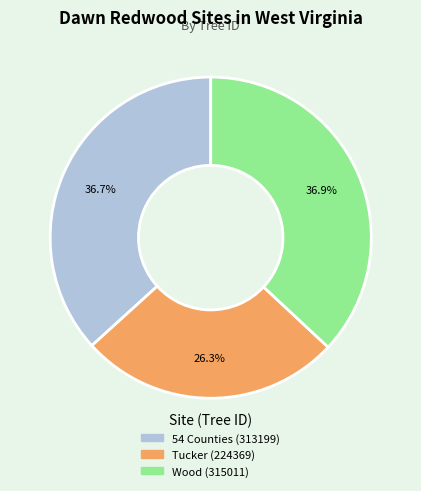

How much of the chart is everything except 54 Counties (313199)?

63.3%